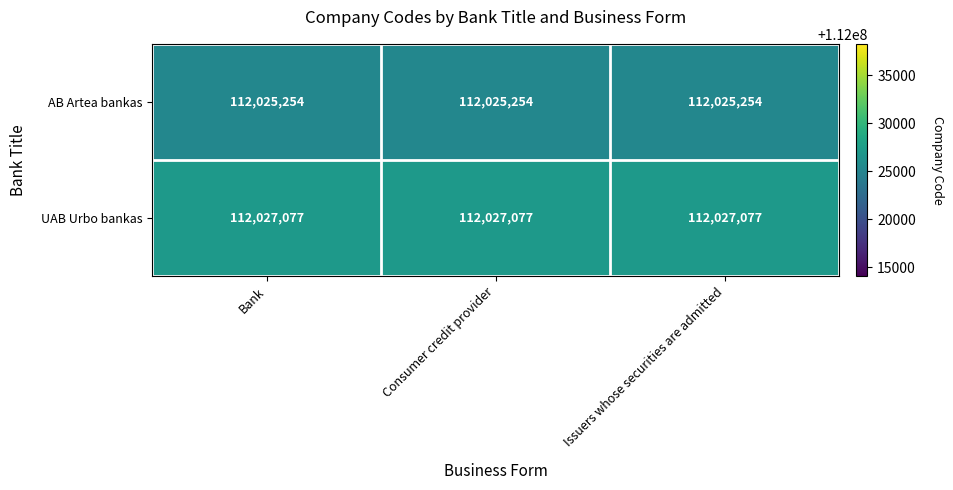

At Issuers whose securities are admitted, list the series in order from largest to smallest.

UAB Urbo bankas, AB Artea bankas